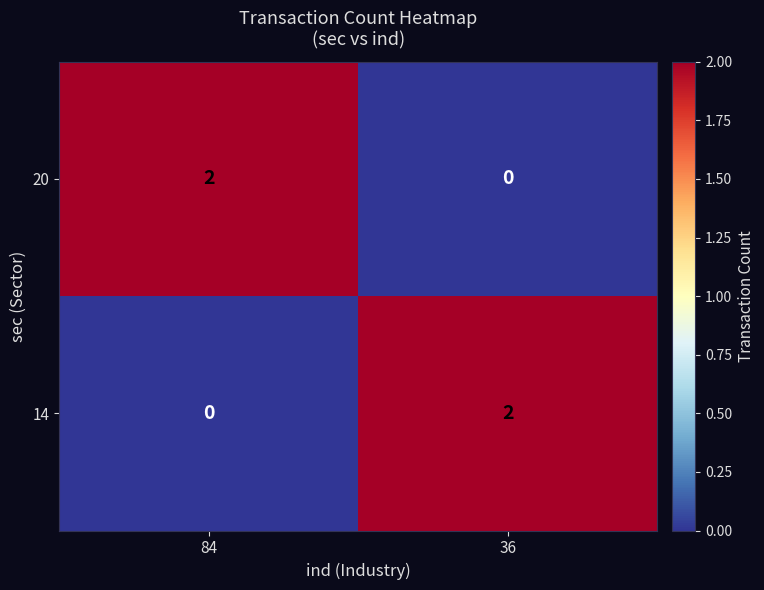

Which category has the lowest value in the 20 series?

36